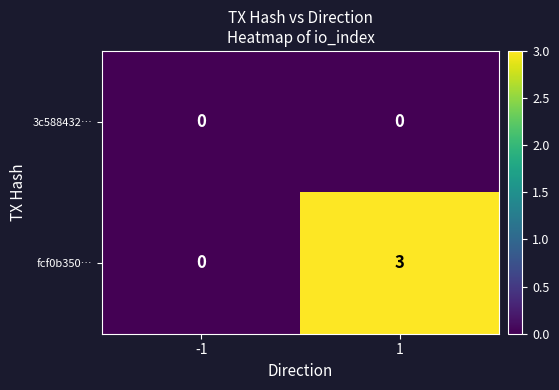

Reading right to left, transcribe all the data shown in this chart.

3c588432…: 0	0
fcf0b350…: 3	0